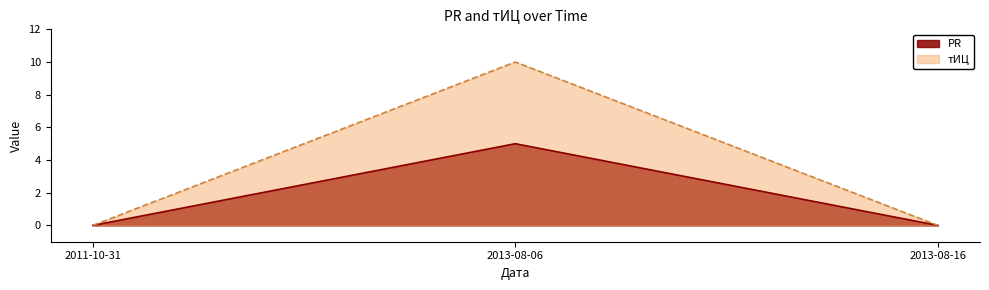

Is it true that тИЦ equals 0 at 2011-10-31?

True